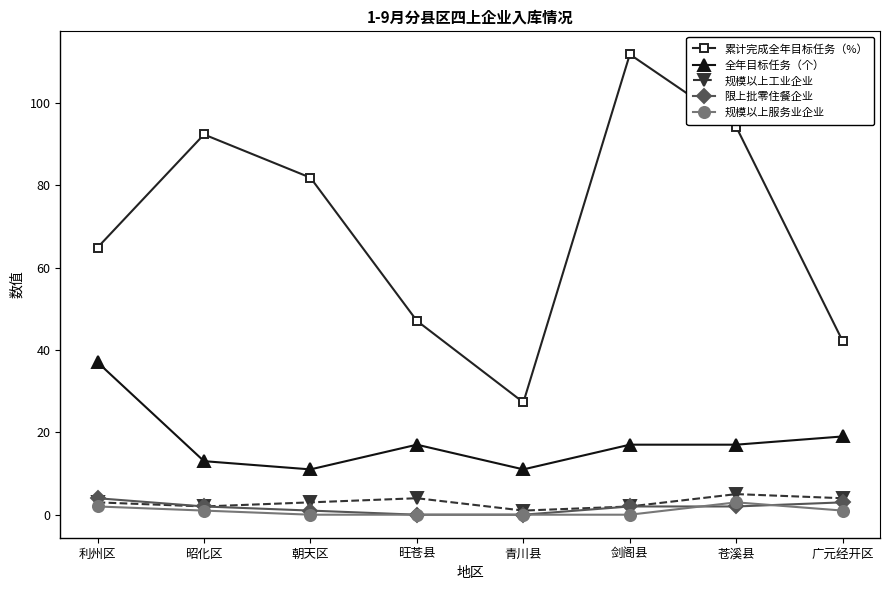

Which series has the largest range (max minus min)?

累计完成全年目标任务（%）